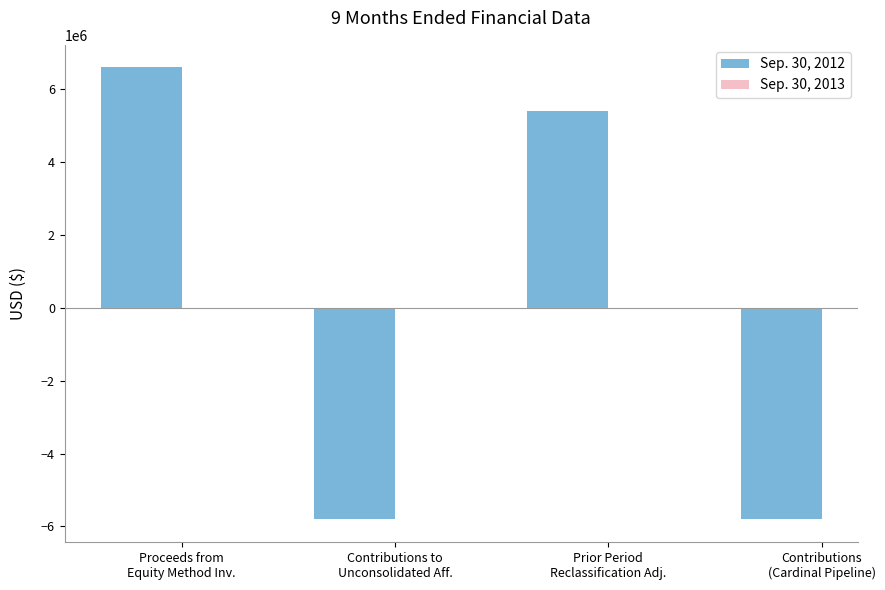

Are the bars horizontal?

No